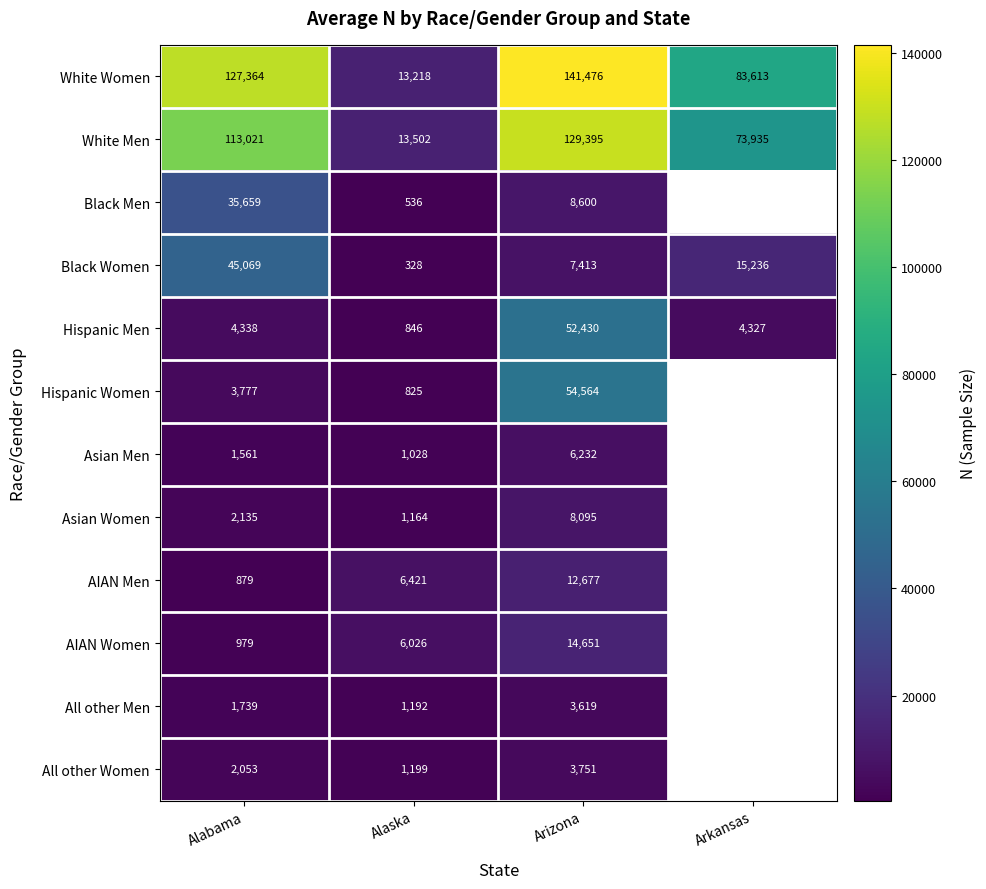

At which category does the chart reach its peak across all series?

Arizona